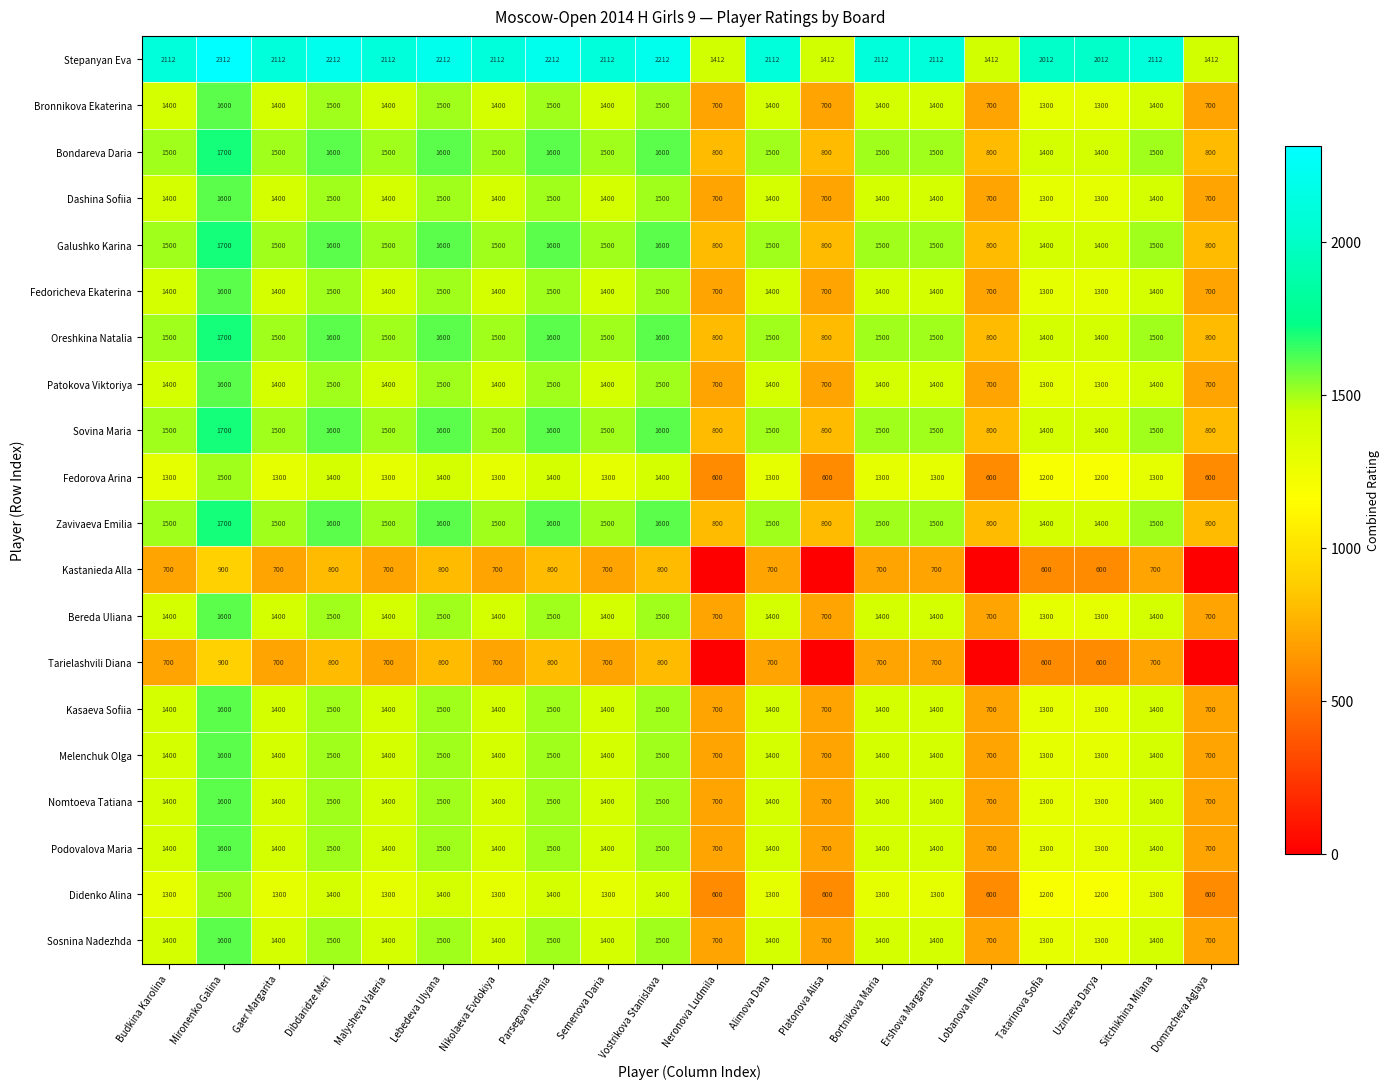

What is the spread (max minus min) of values at Bortnikova Maria?

1412